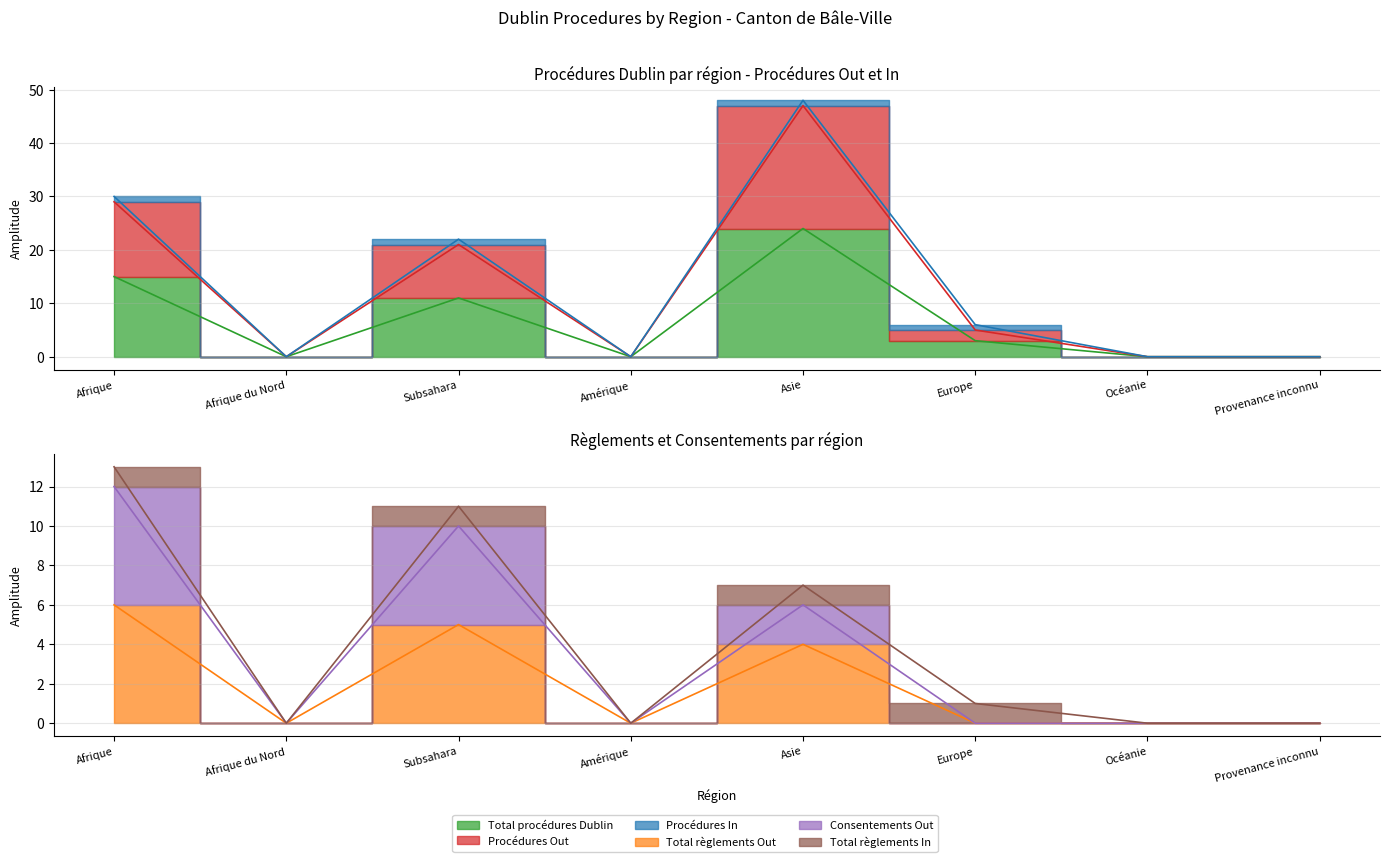

What position from the left is Asie?

5